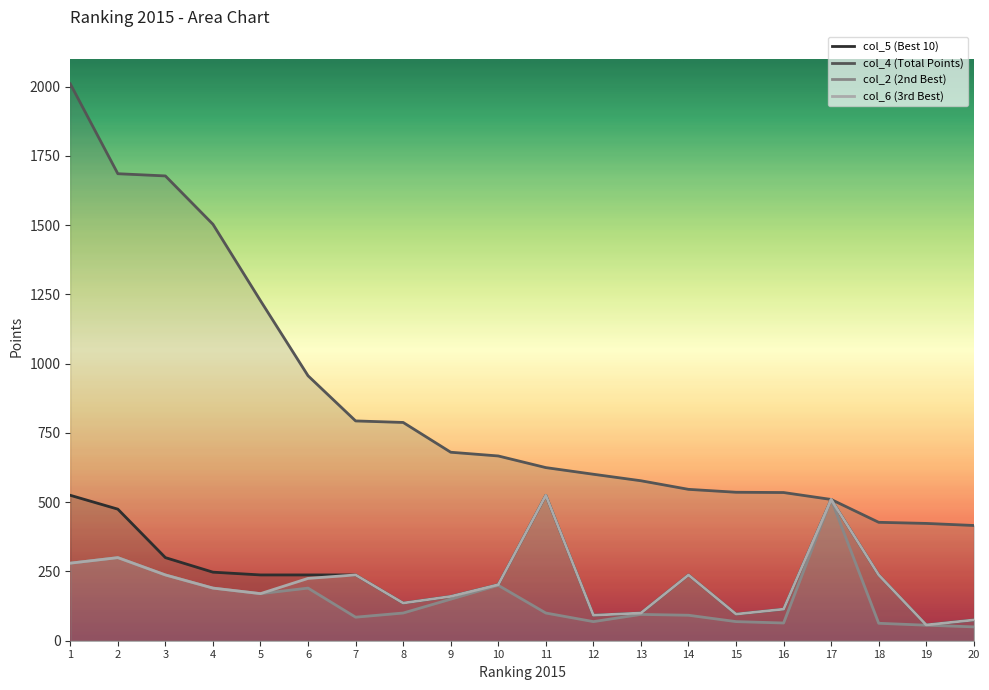

How many values in the col_4 series are below 667?

10